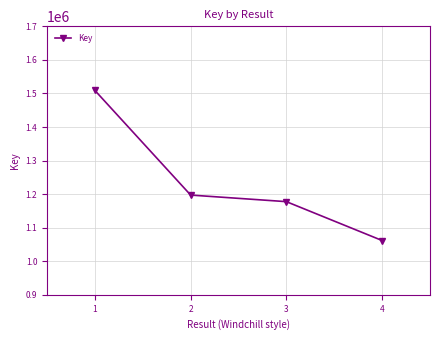

What is the value of the 1st point from the left?

1508918